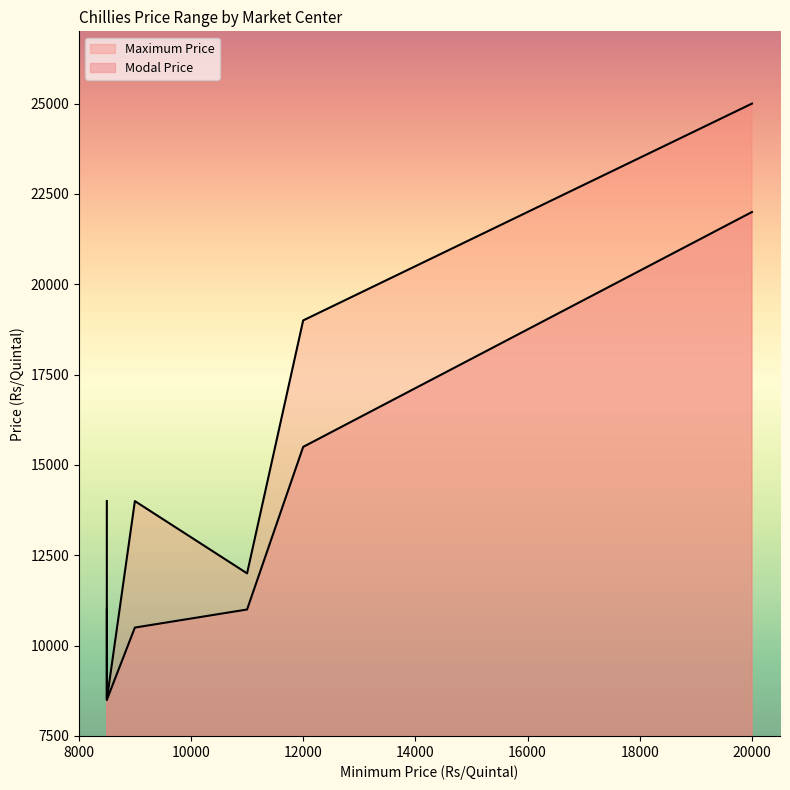

How many values in the Maximum Price series exceed 14000?

2